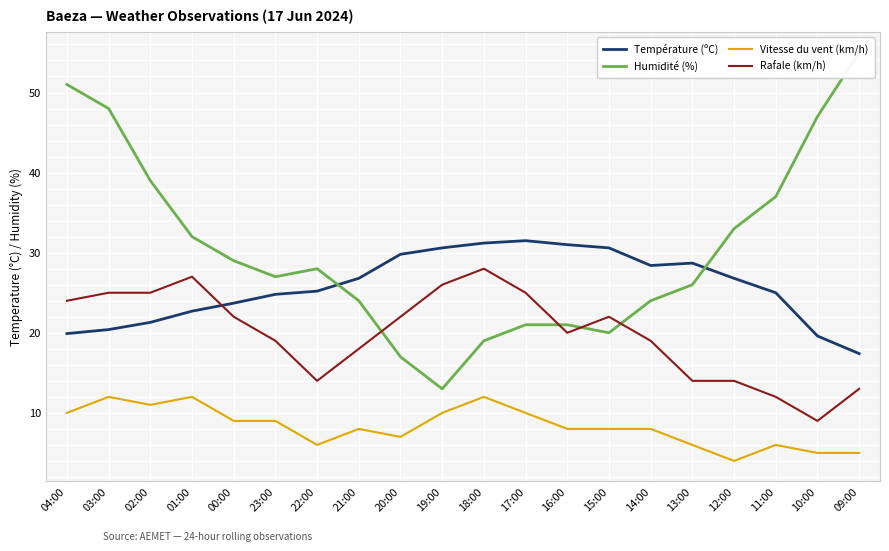

What is the difference between the maximum and second lowest values in the Rafale (km/h) series?

16.0